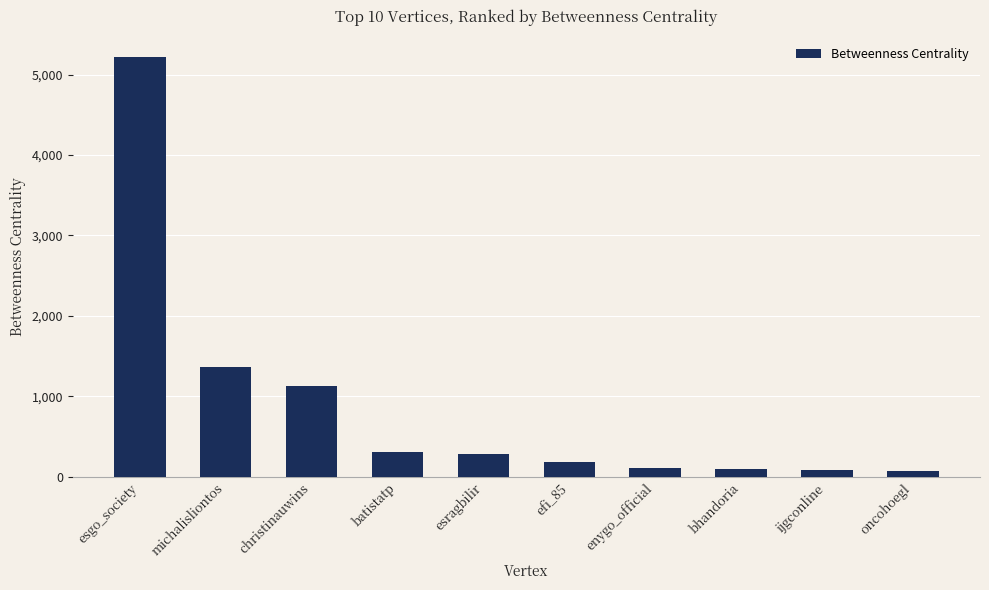

What is the average value?

886.3